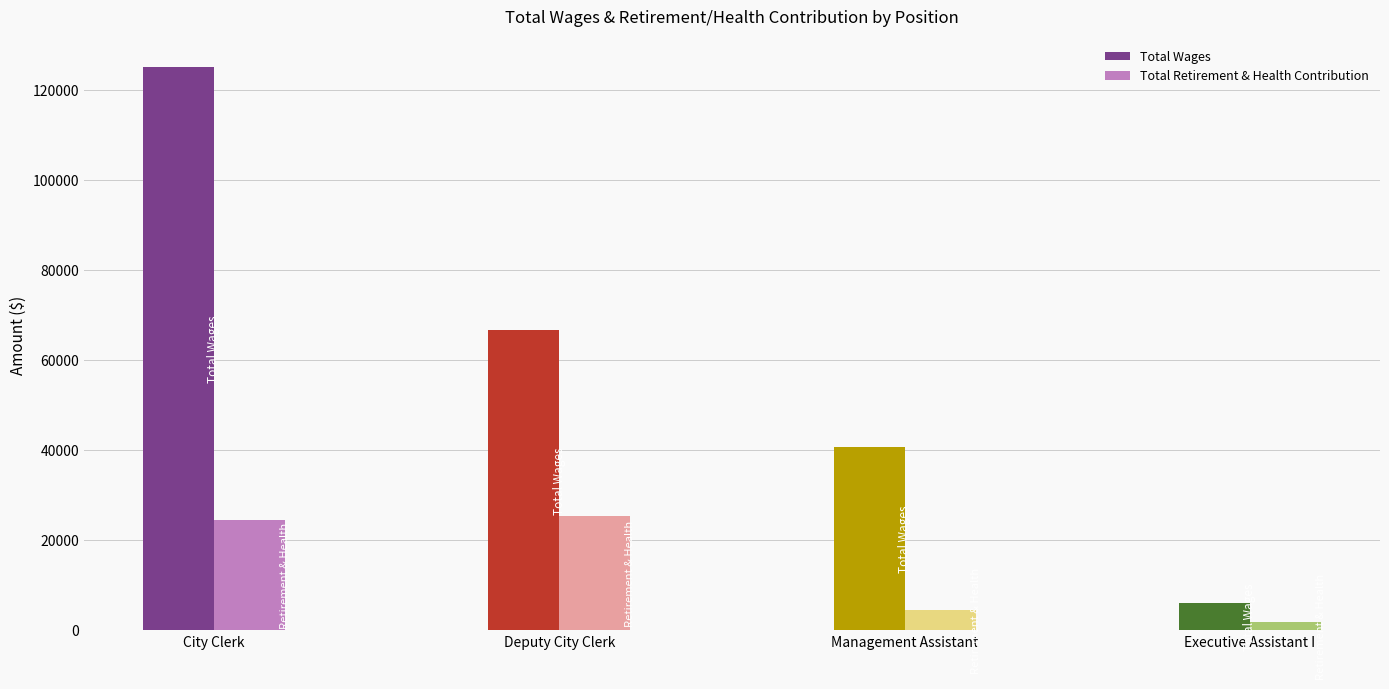

Rank the series at City Clerk from lowest to highest value.

Total Retirement & Health Contribution, Total Wages